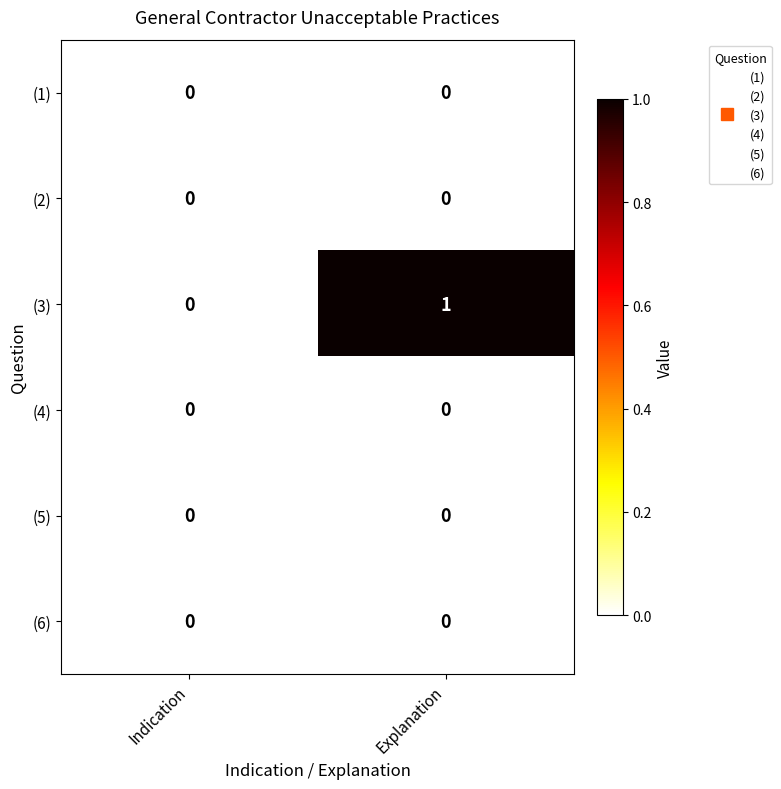

Between Indication and Explanation, which series saw the biggest shift?

(3)